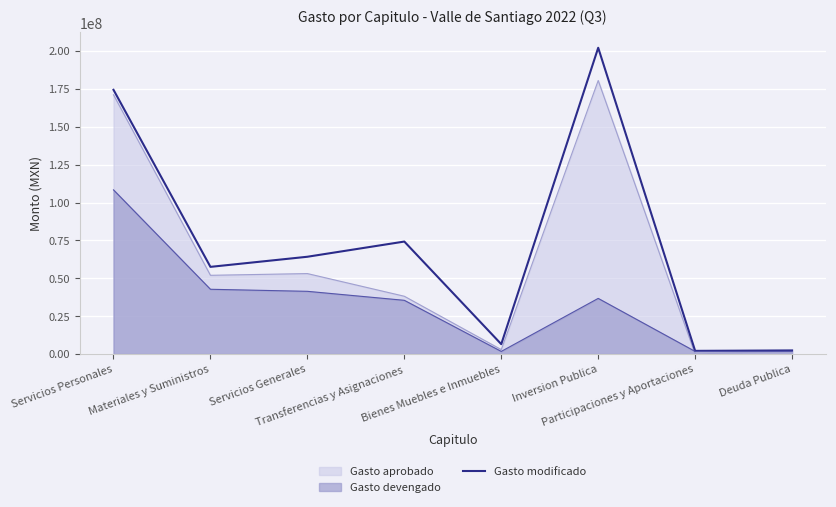

How many series are shown in this chart?

3